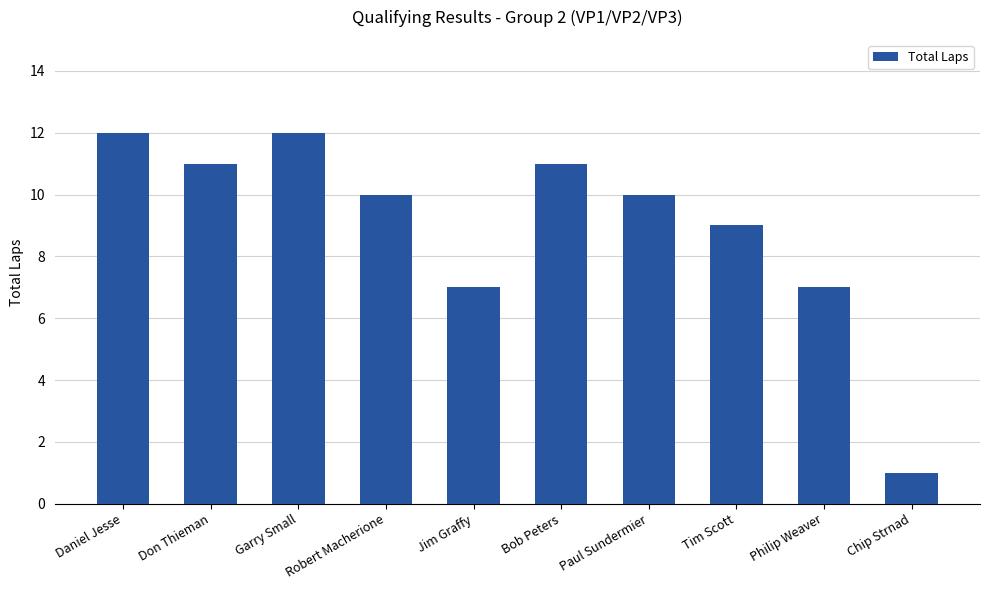

Is it true that the value at Jim Graffy is 3?

False